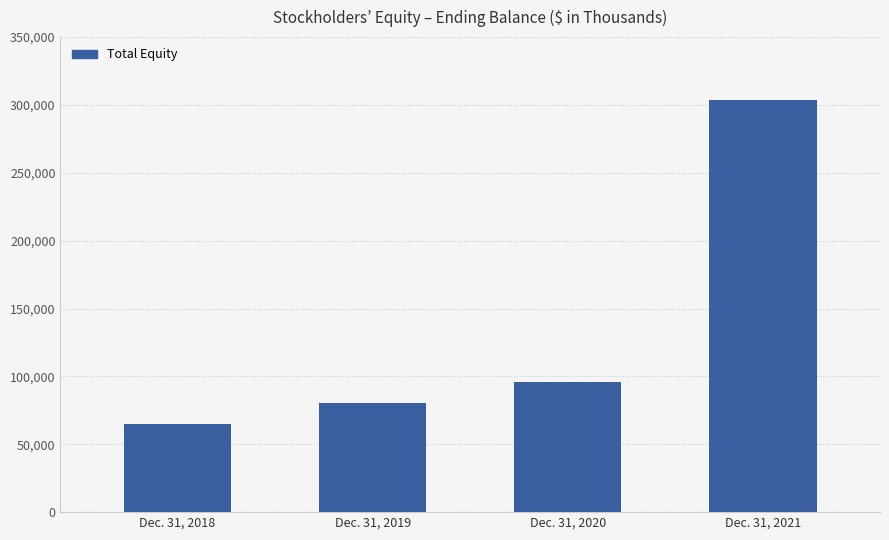

List the labels in order of value, largest first.

Dec. 31, 2021, Dec. 31, 2020, Dec. 31, 2019, Dec. 31, 2018